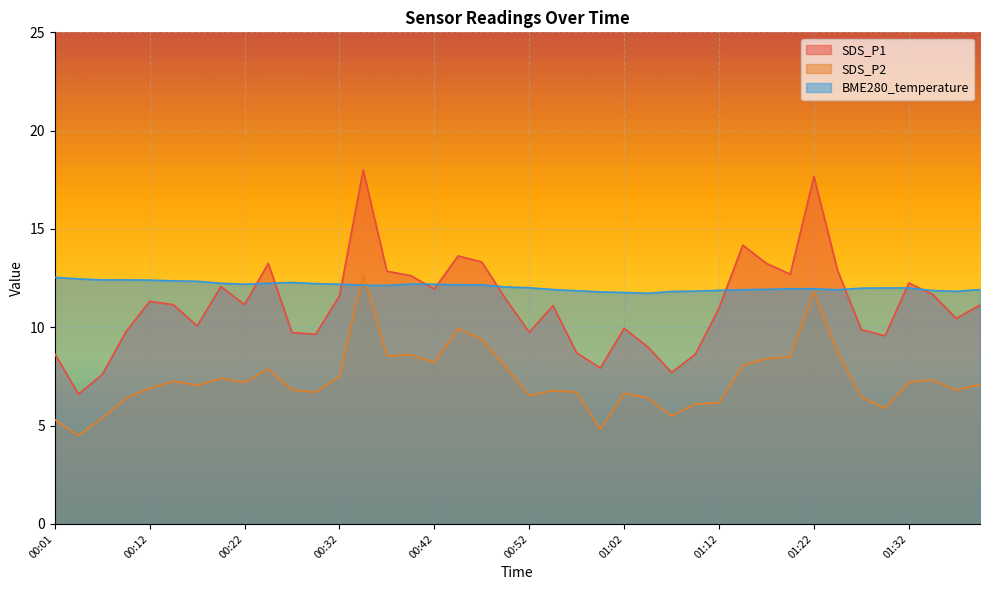

Does the chart display data point markers on the line(s)?

No